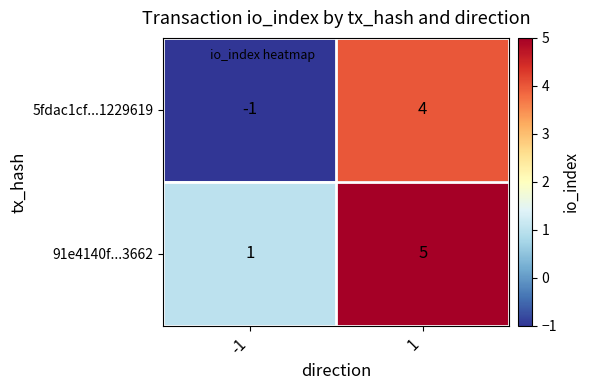

Between -1 and 1, which series saw the biggest shift?

5fdac1cf...1229619